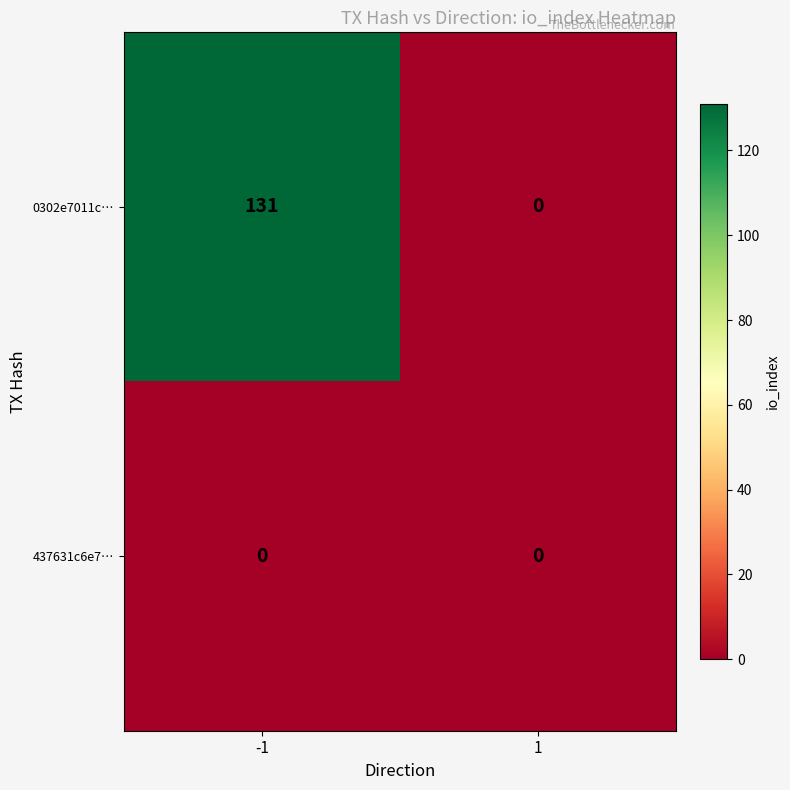

What is the spread (max minus min) of values at -1?

131